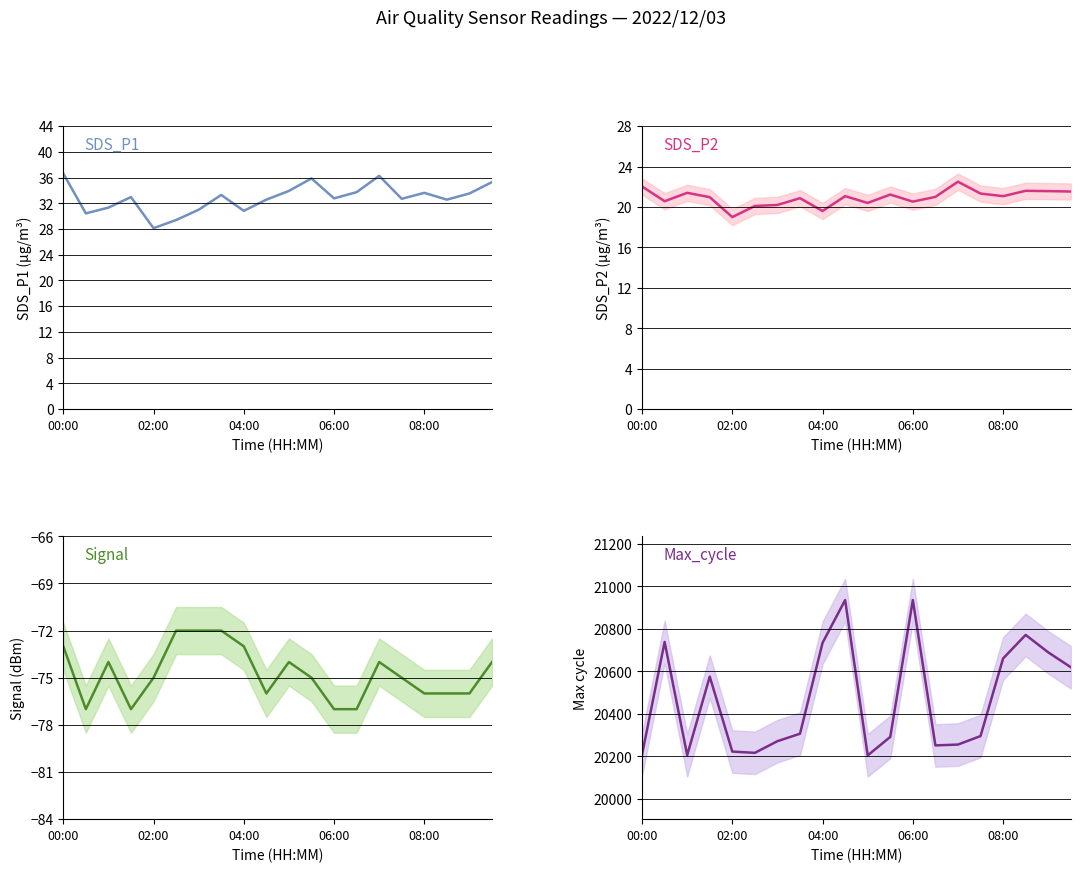

The Signal series shows -45.5 at 6. True or false?

False